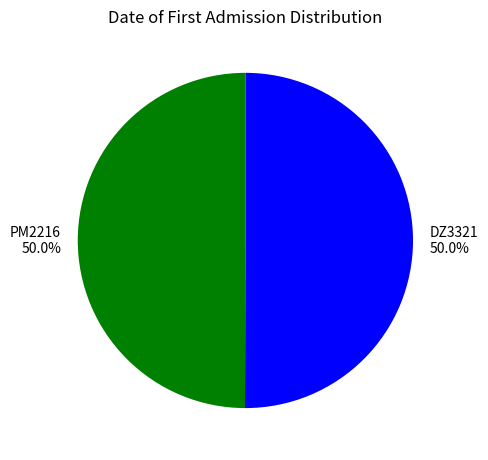

What is the ratio of the value at PM2216 to the value at DZ3321?

1.0